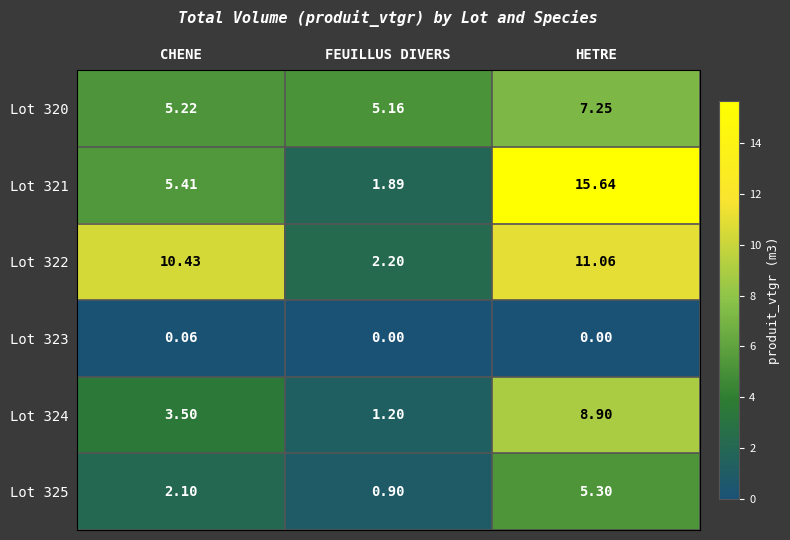

At which label does Lot 322 first exceed 10?

CHENE